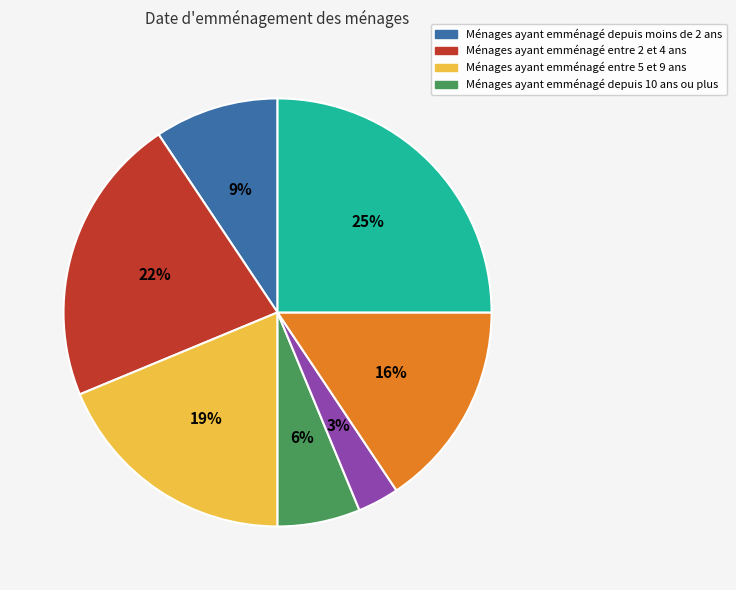

Is there a majority slice in this chart?

No